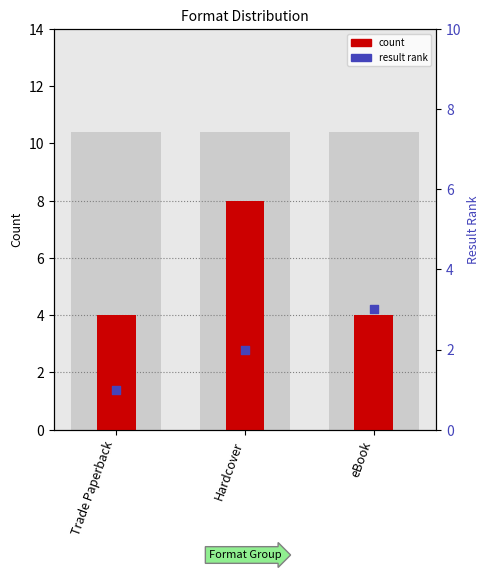

Which series contains the highest Y value?

count